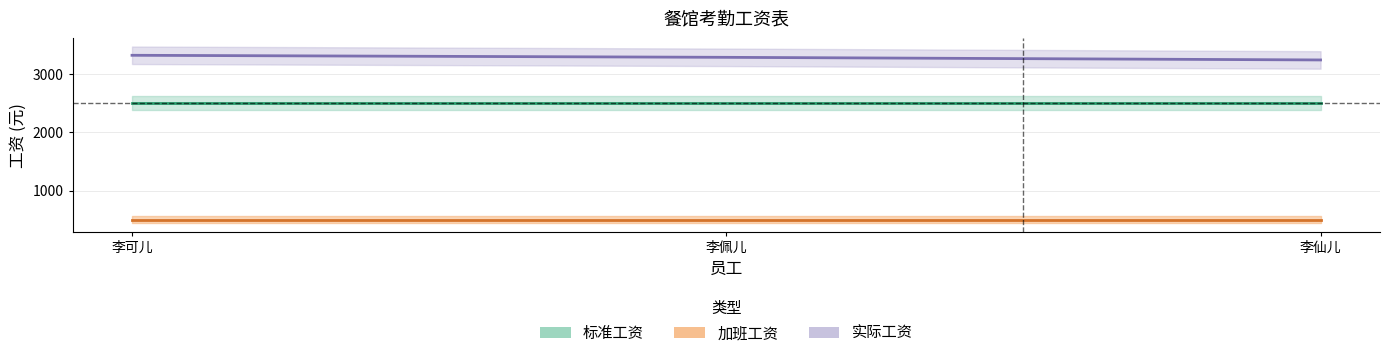

At which category does the chart reach its minimum across all series?

李仙儿